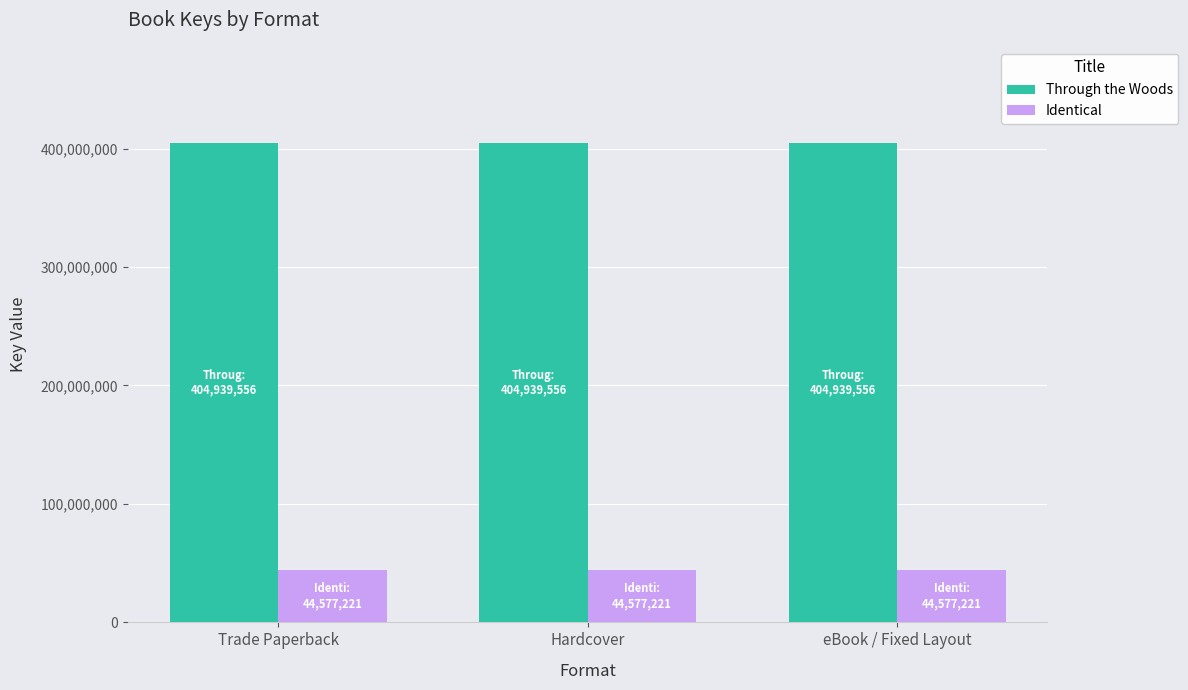

What is the spread (max minus min) of values at Hardcover?

360362335